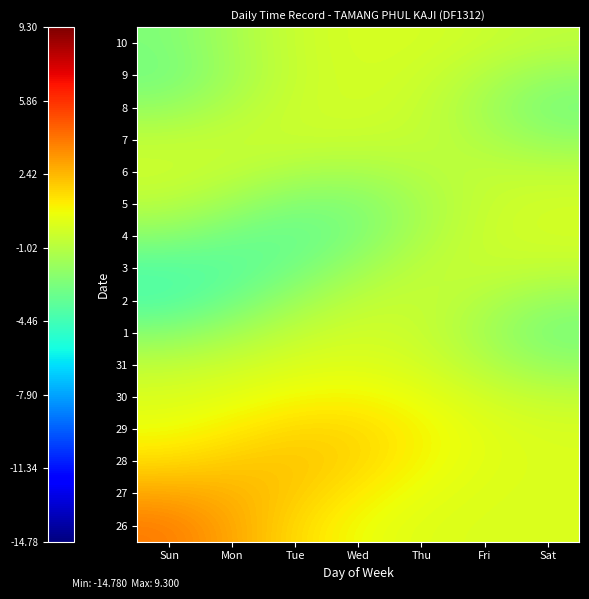

At how many categories does at least one series exceed -3?

7